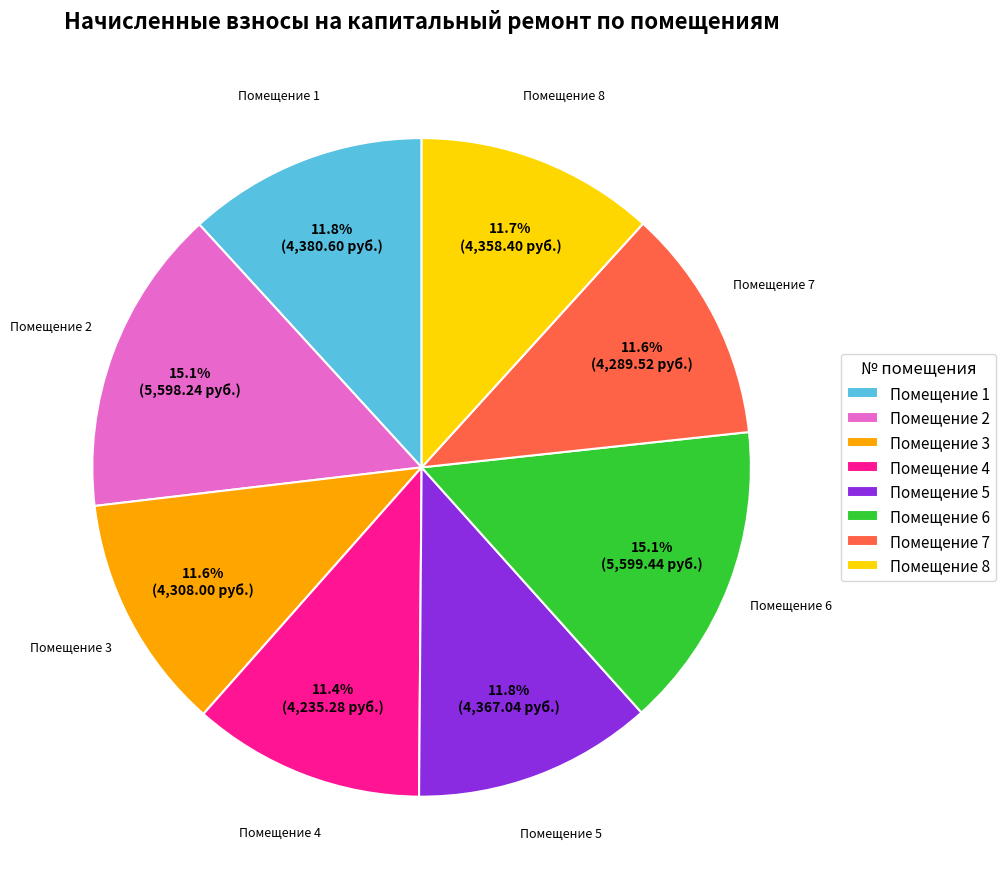

Count the number of slices in the pie.

8